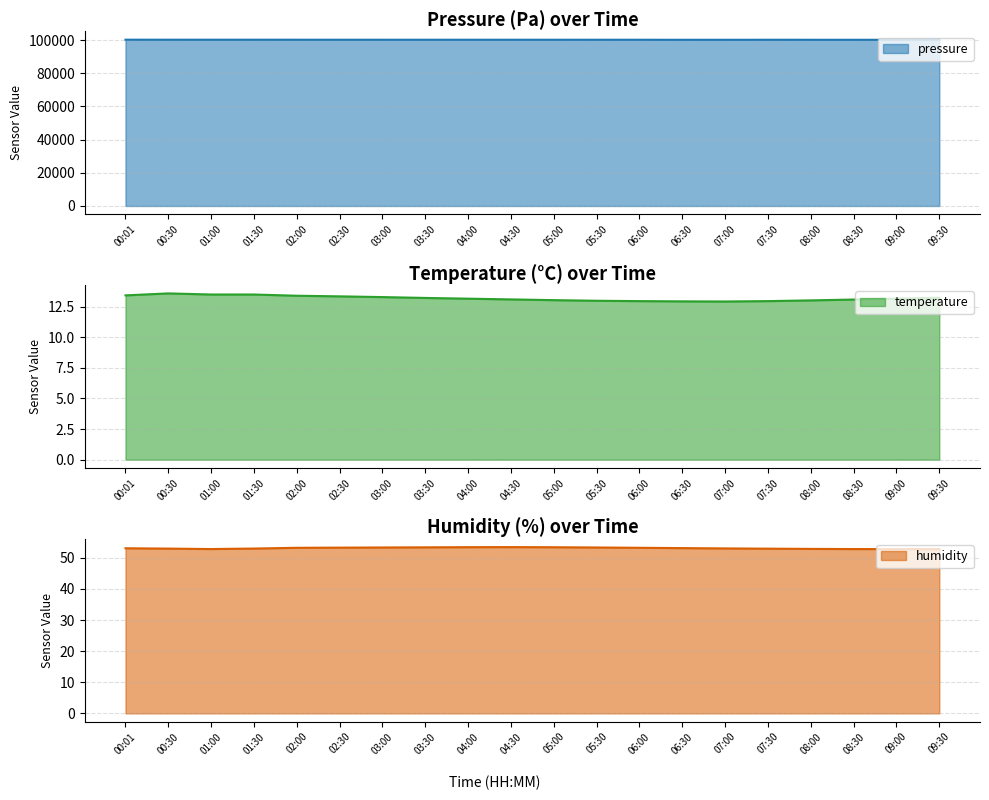

What is the difference between the temperature values at 06:00 and 08:30?

0.1